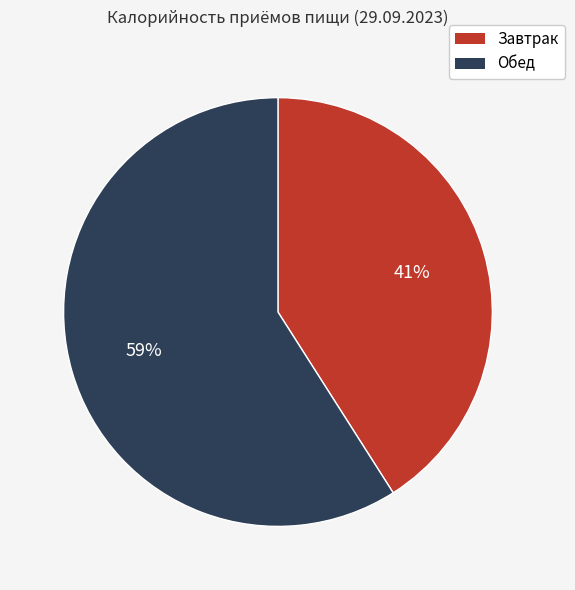

Approximately how many times larger is the value at Завтрак compared to Обед?

0.7